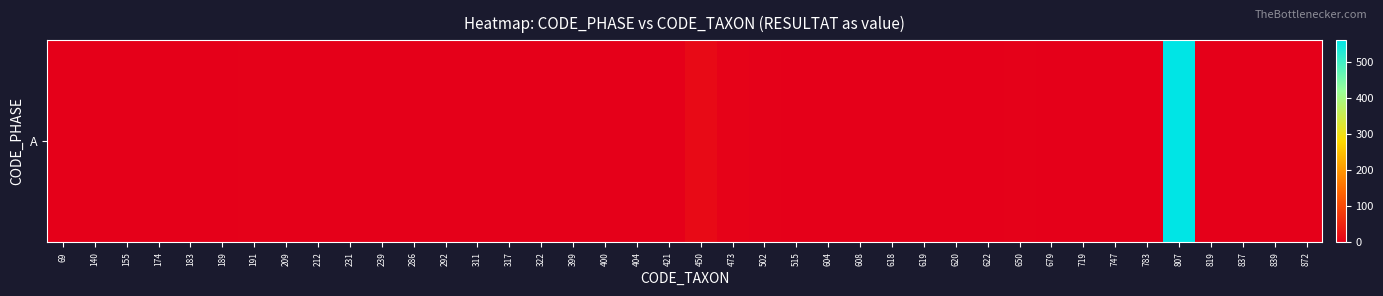

Reading left to right, transcribe all the data shown in this chart.

69=0	140=0	155=0	174=0	183=0	189=0	191=3	209=0	212=0	231=1	239=0	286=0	292=0	311=0	317=0	322=0	399=0	400=0	404=1	421=0	450=15	473=4	502=3	515=0	604=1	608=0	618=2	619=1	620=0	622=0	650=3	679=2	719=2	747=0	783=1	807=560	819=2	837=0	839=0	872=0